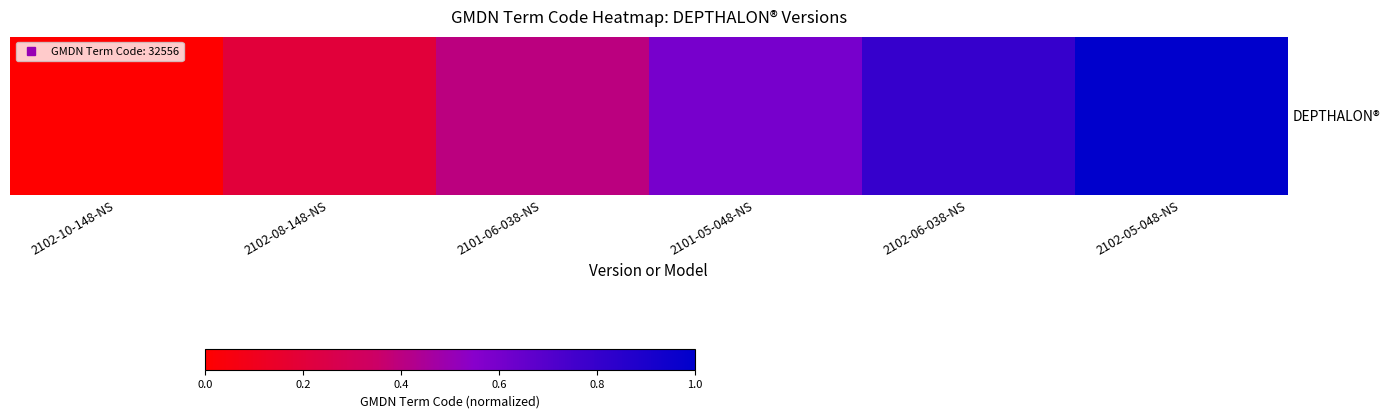

Where is the data nearest to the value 0?

2102-10-148-NS